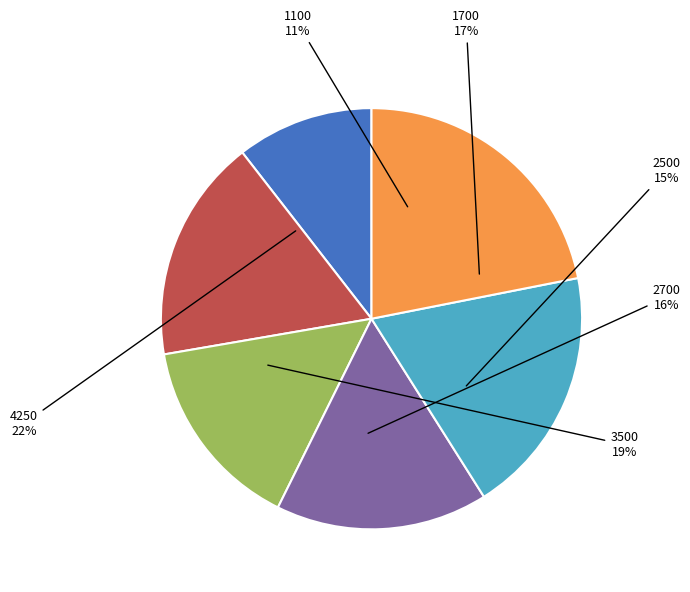

Rank the categories by value from highest to lowest.

4250, 3500, 1700, 2700, 2500, 1100